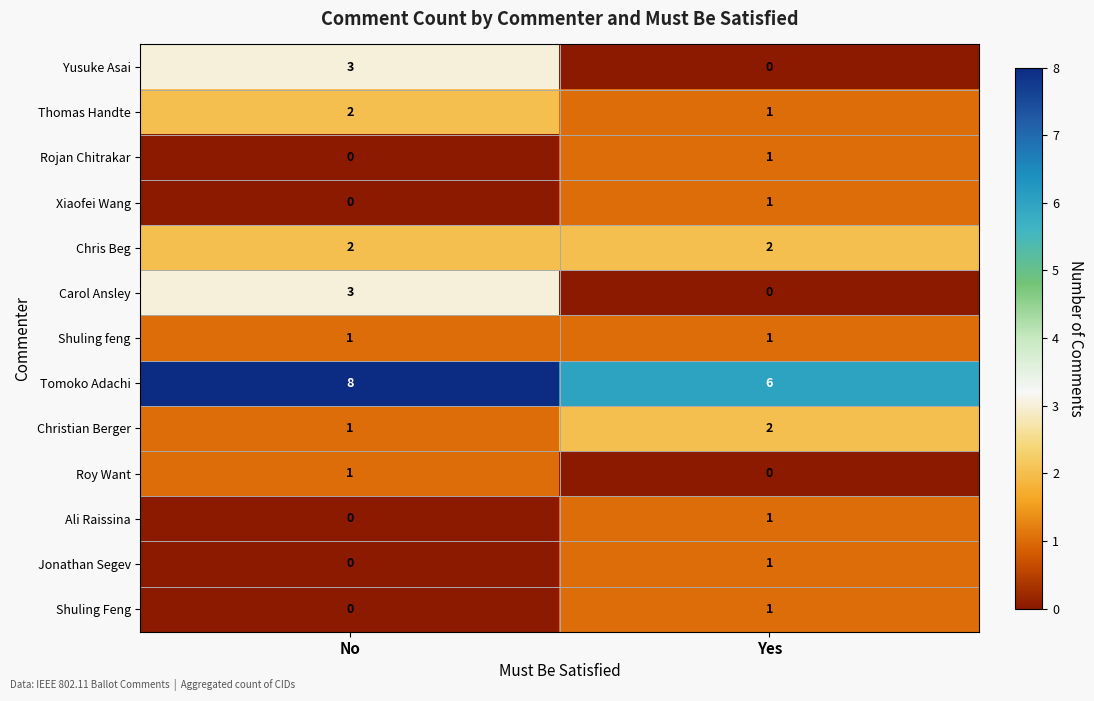

What is the sum of the Christian Berger values at Yes and No?

3